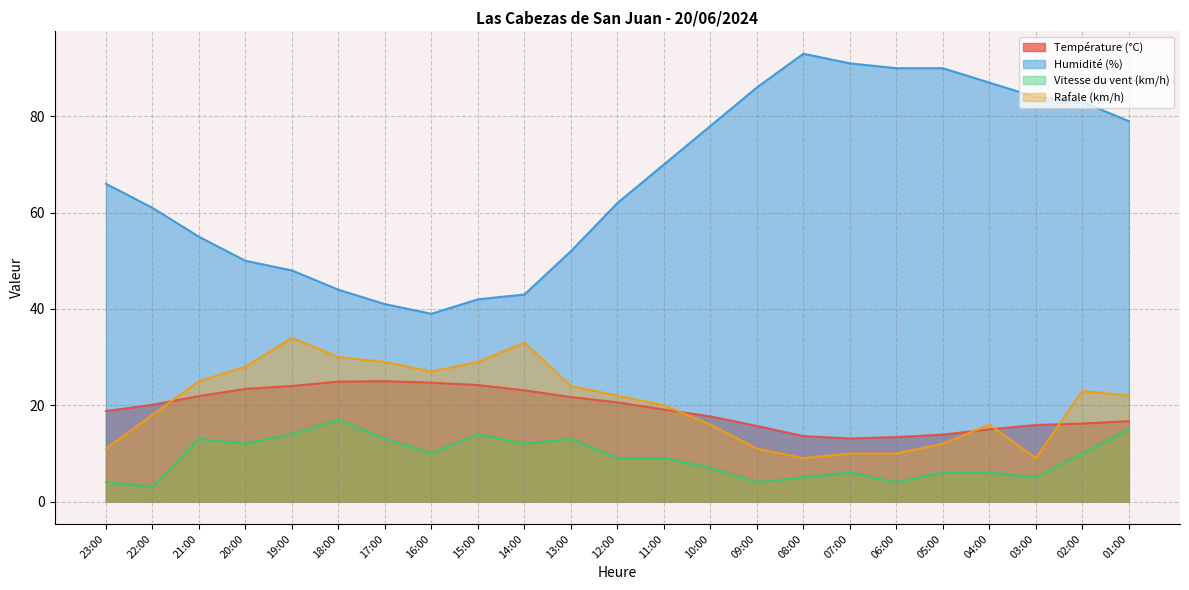

Reading left to right, list all the values displayed in this chart.

Température (°C): 18.8	20.1	21.9	23.4	24.0	24.9	25.0	24.7	24.2	23.1	21.7	20.6	19.1	17.7	15.7	13.6	13.1	13.4	13.9	15.0	15.9	16.2	16.7
Humidité (%): 66.0	61.0	55.0	50.0	48.0	44.0	41.0	39.0	42.0	43.0	52.0	62.0	70.0	78.0	86.0	93.0	91.0	90.0	90.0	87.0	84.0	83.0	79.0
Vitesse du vent (km/h): 4.0	3.0	13.0	12.0	14.0	17.0	13.0	10.0	14.0	12.0	13.0	9.0	9.0	7.0	4.0	5.0	6.0	4.0	6.0	6.0	5.0	10.0	15.0
Rafale (km/h): 11.0	18.0	25.0	28.0	34.0	30.0	29.0	27.0	29.0	33.0	24.0	22.0	20.0	16.0	11.0	9.0	10.0	10.0	12.0	16.0	9.0	23.0	22.0